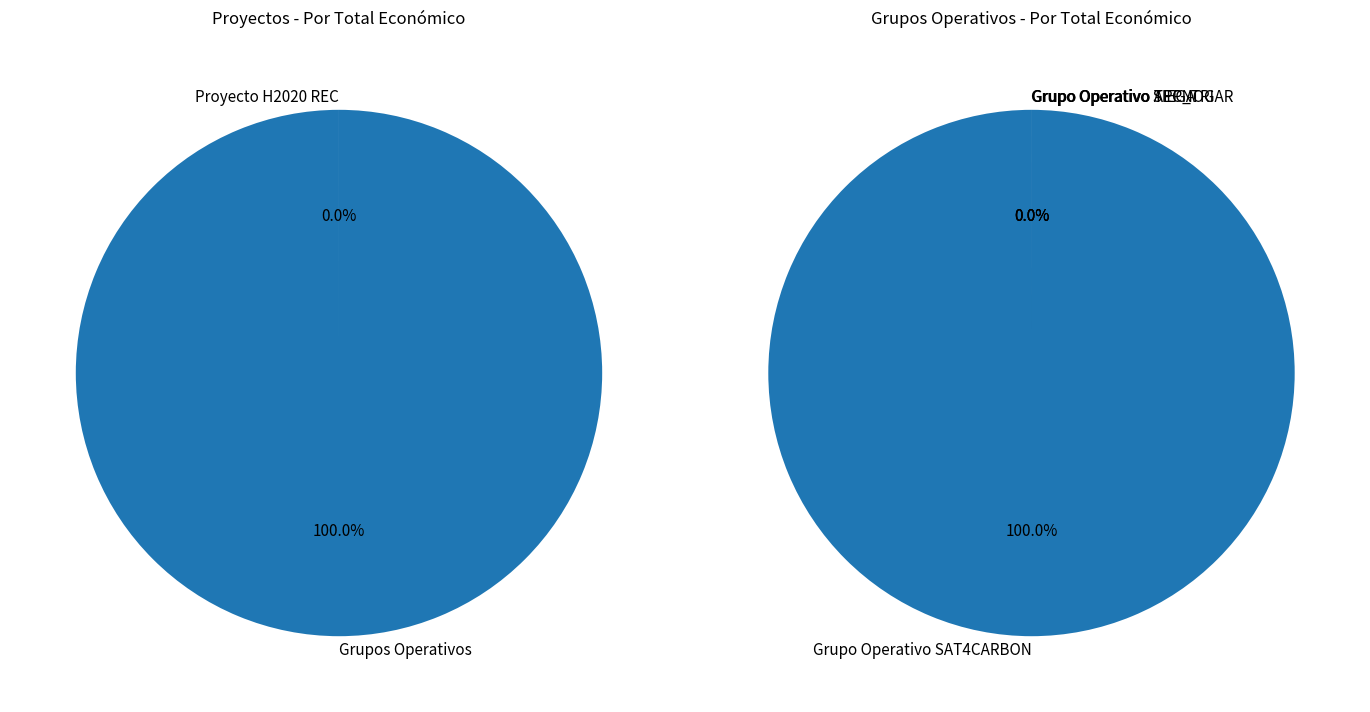

To the nearest percent, what is the difference between the Grupo Operativo SAT4CARBON and Proyecto H2020 REC slice percentages?

100%